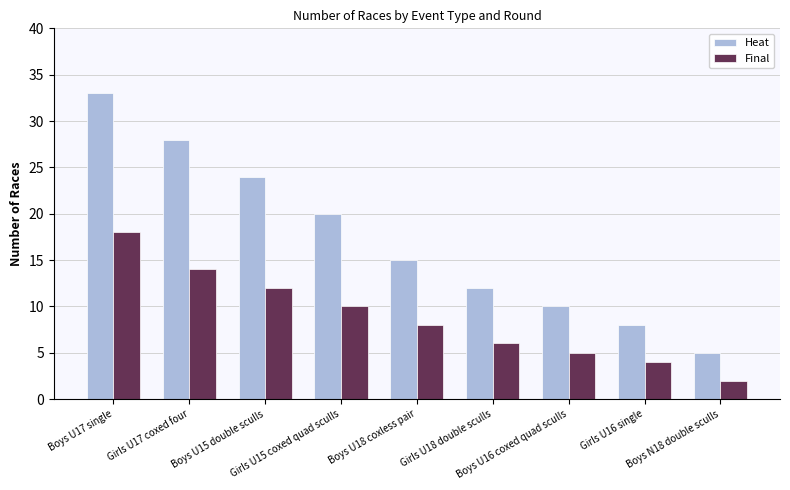

What are all the series names shown in the legend?

Heat, Final